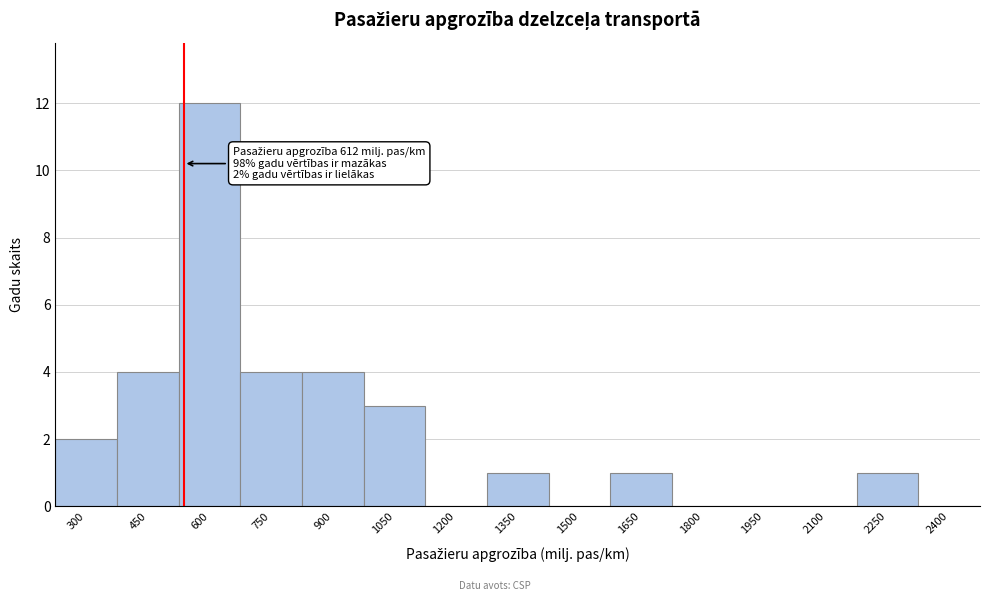

Reading left to right, transcribe all the data shown in this chart.

300=2	450=4	600=12	750=4	900=4	1050=3	1200=0	1350=1	1500=0	1650=1	1800=0	1950=0	2100=0	2250=1	2400=0